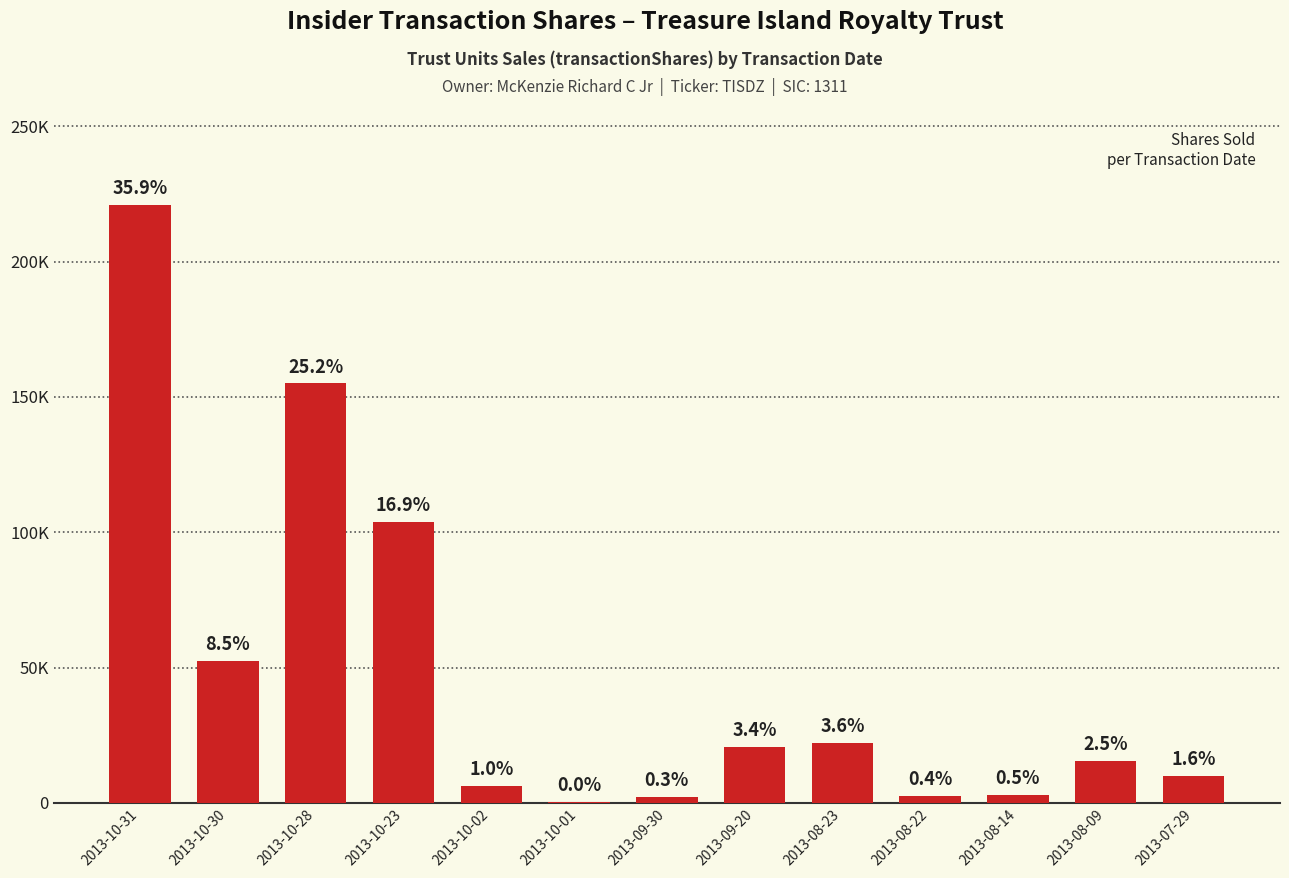

What position from the right is 2013-10-01?

8